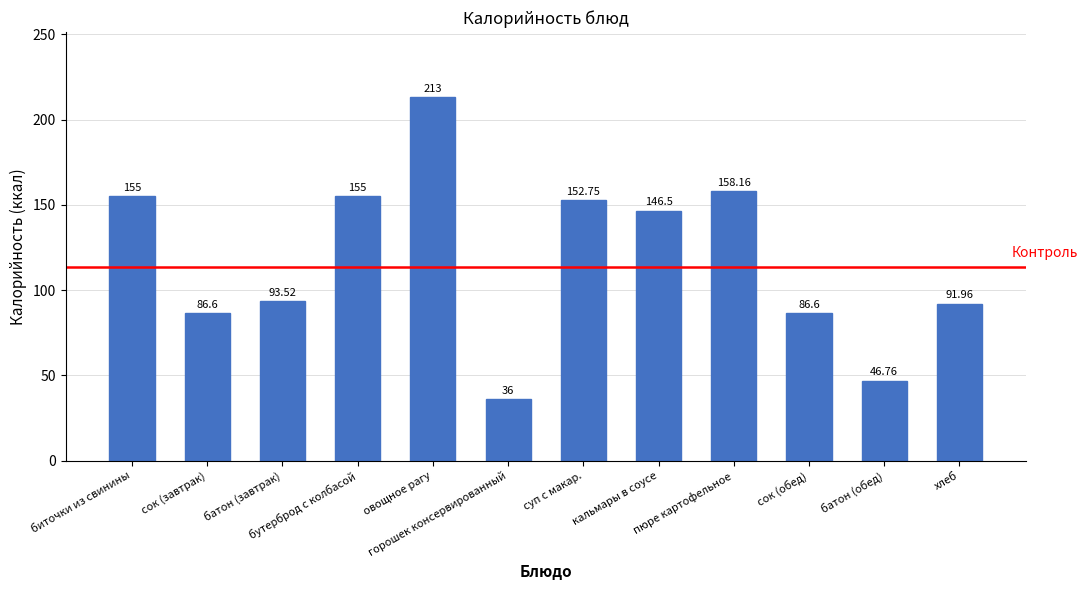

Which label corresponds to the largest value in the chart?

овощное рагу